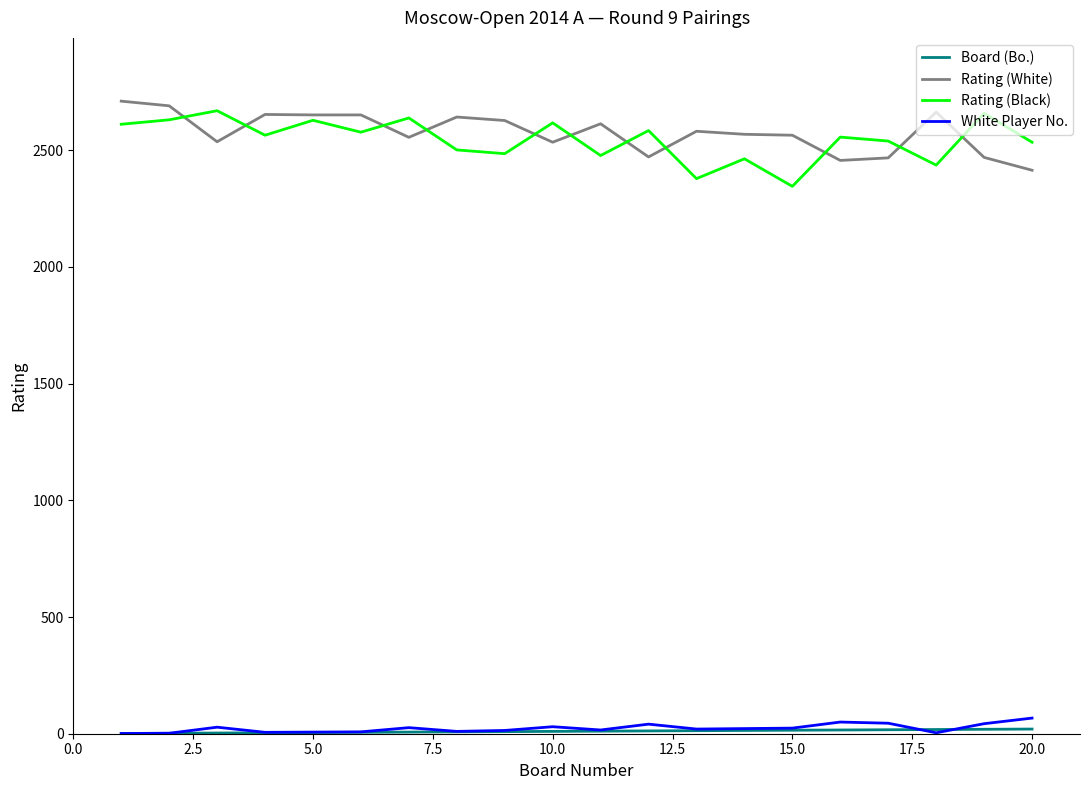

True or false: Rating (Black) and White Player No. cross at least once.

False